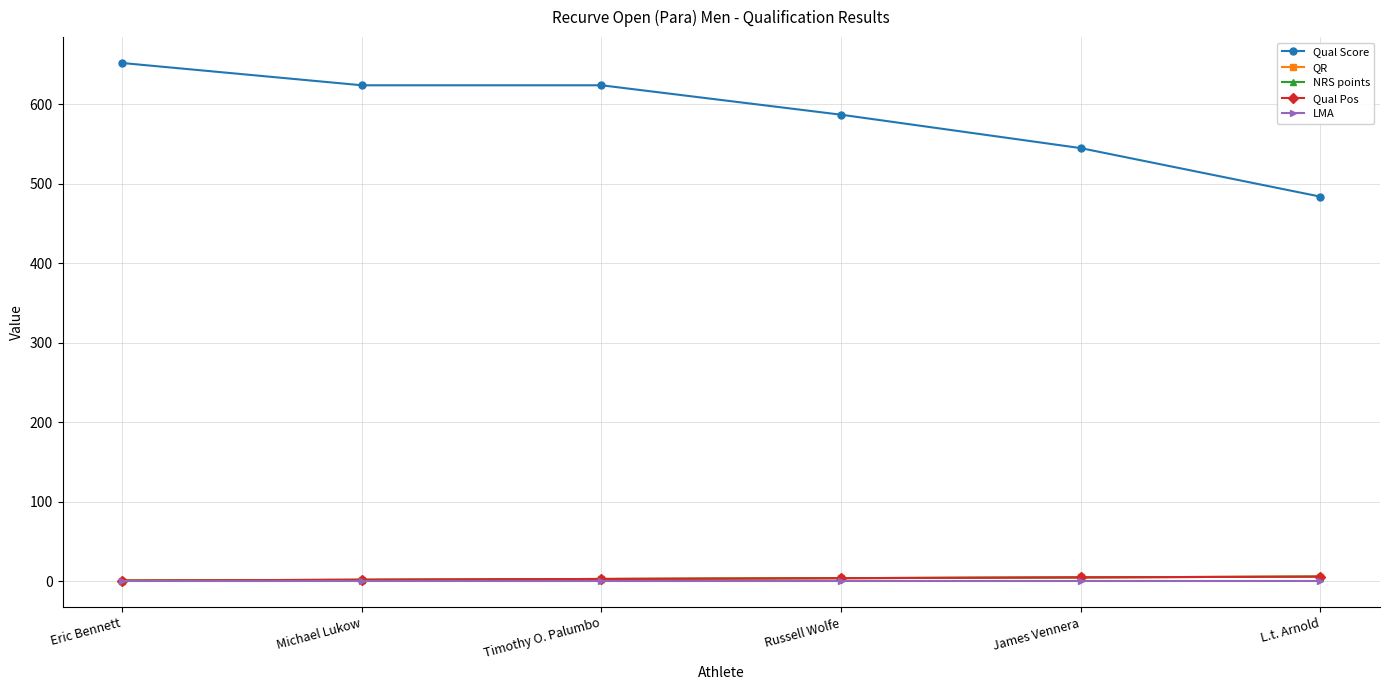

Does the chart have visible grid lines?

Yes